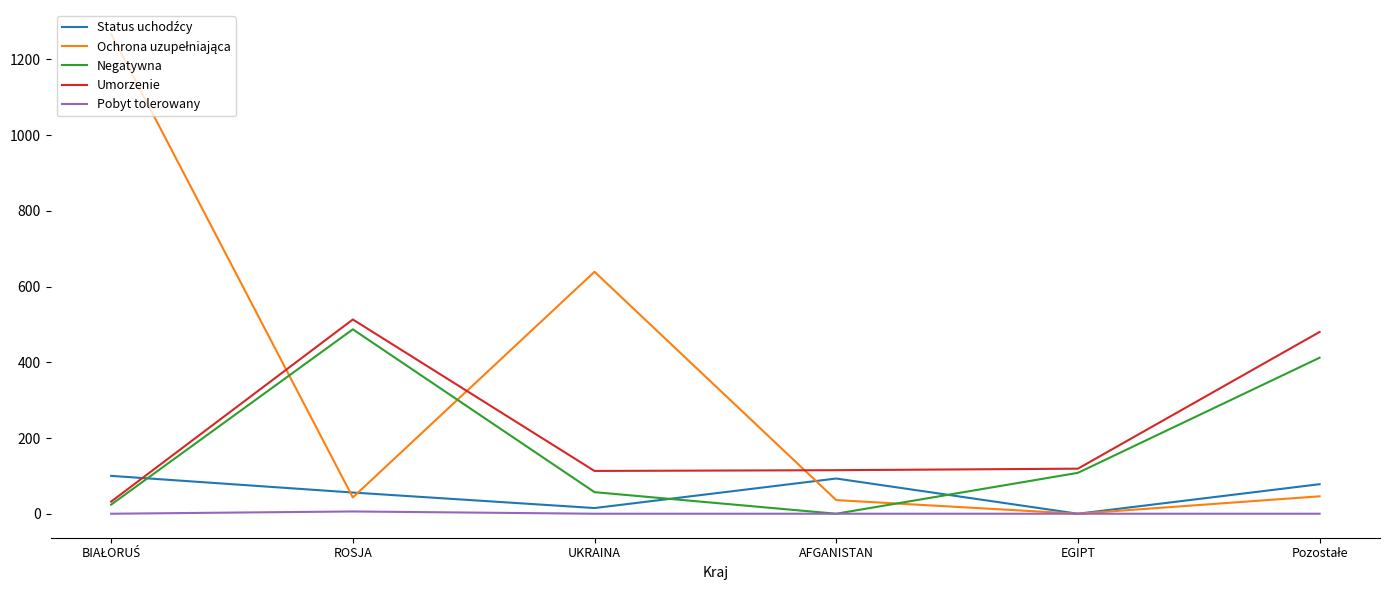

Between ROSJA and AFGANISTAN, which series saw the biggest shift?

Negatywna